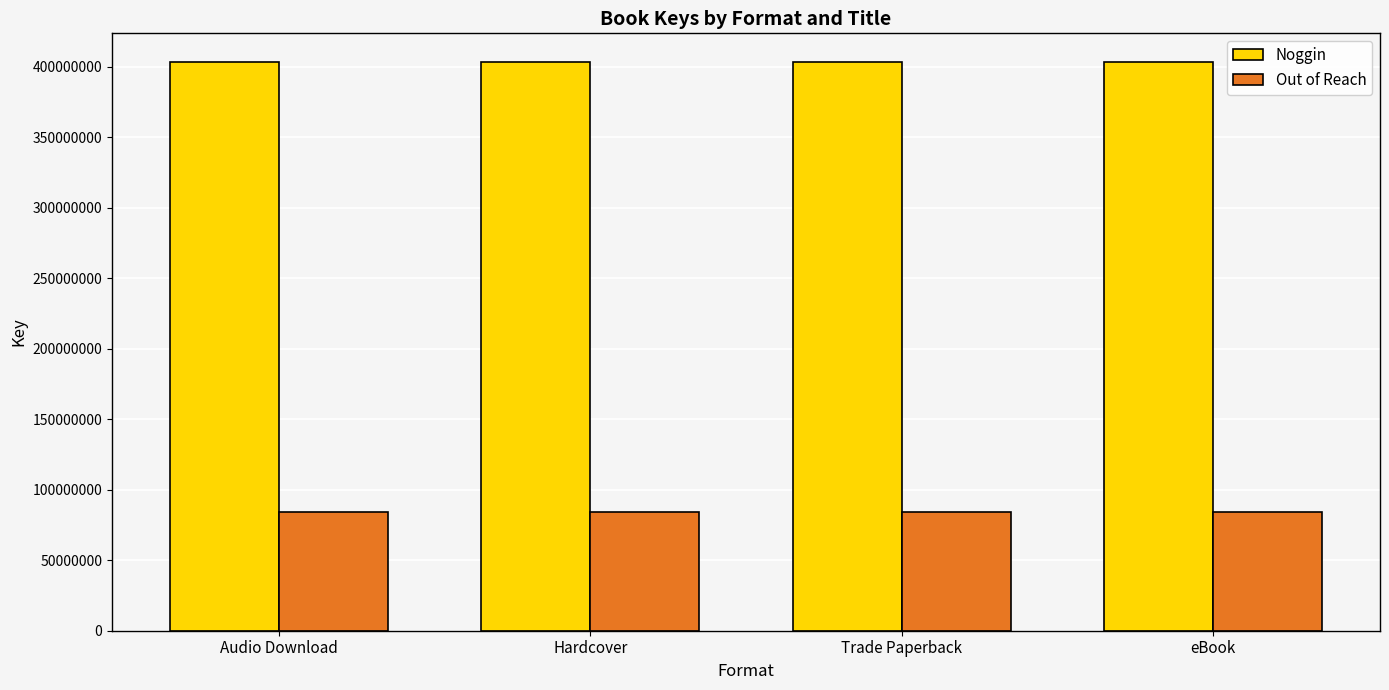

Does the chart contain stacked bars?

No